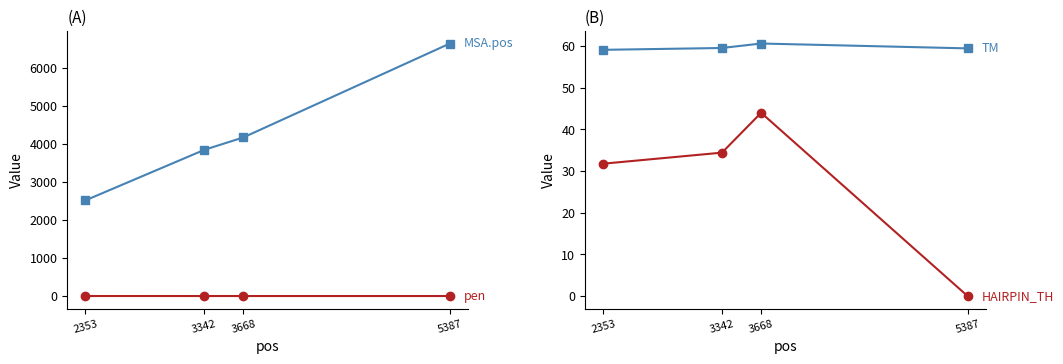

Reading left to right, list all the values displayed in this chart.

MSA.pos: 2353=2513.0	3342=3839.0	3668=4166.0	5387=6631.0
pen: 2353=0.9	3342=0.5	3668=0.6	5387=0.6
TM: 2353=59.1	3342=59.5	3668=60.6	5387=59.4
HAIRPIN_TH: 2353=31.8	3342=34.4	3668=44.0	5387=0.0